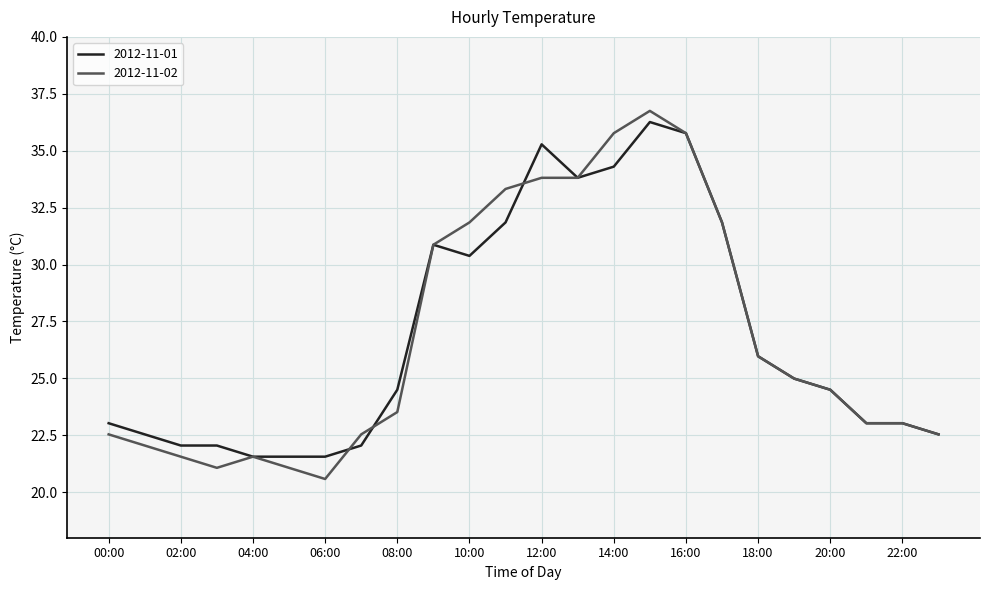

Which series has the widest spread of values?

2012-11-02